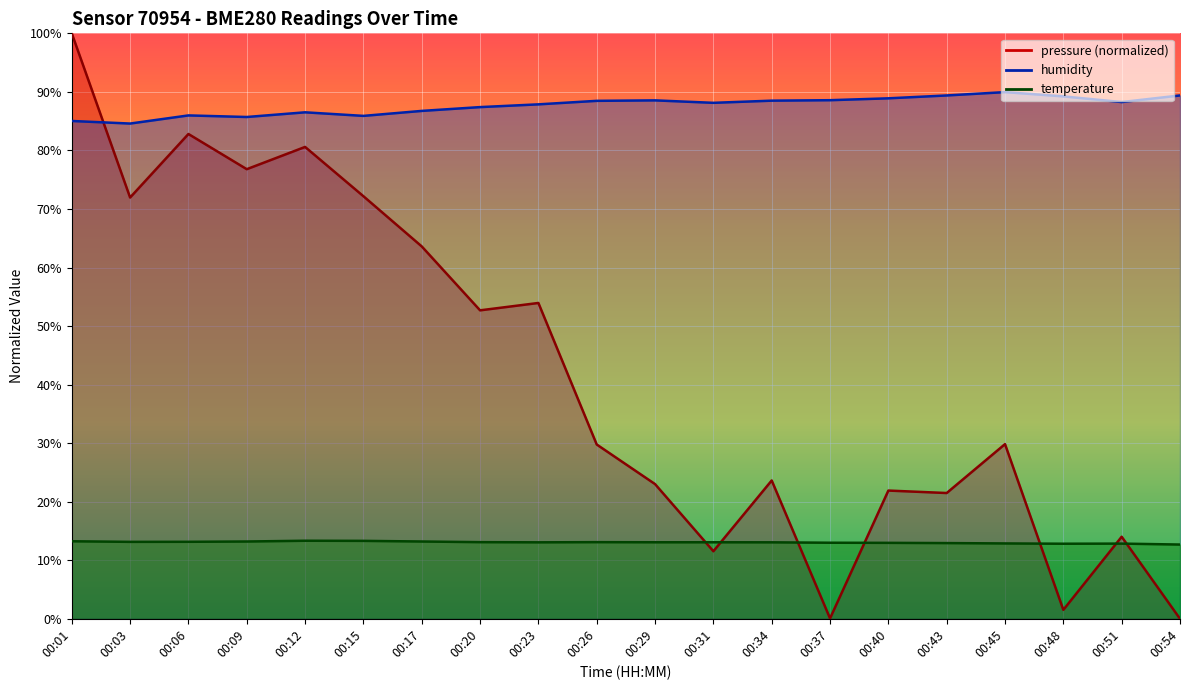

How many intersections are there between humidity and pressure?

1